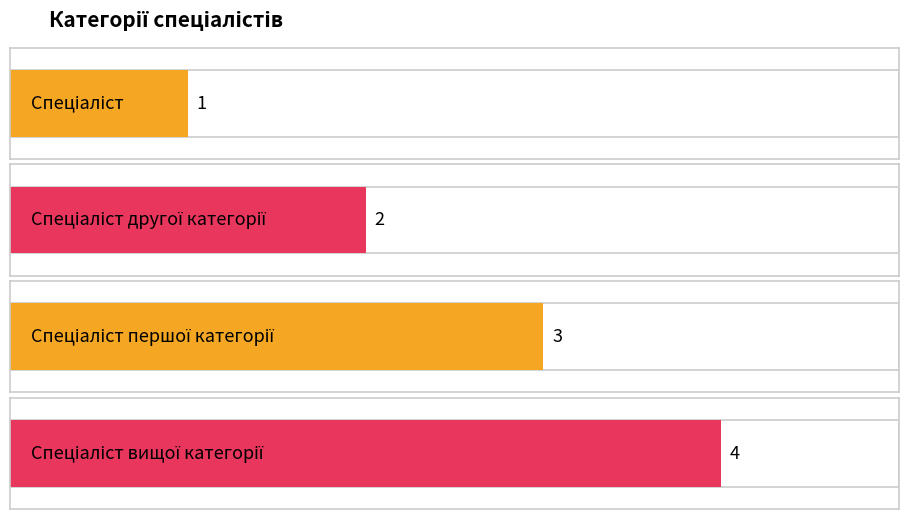

What is the change in value from Спеціаліст другої категорії to Спеціаліст вищої категорії?

+2